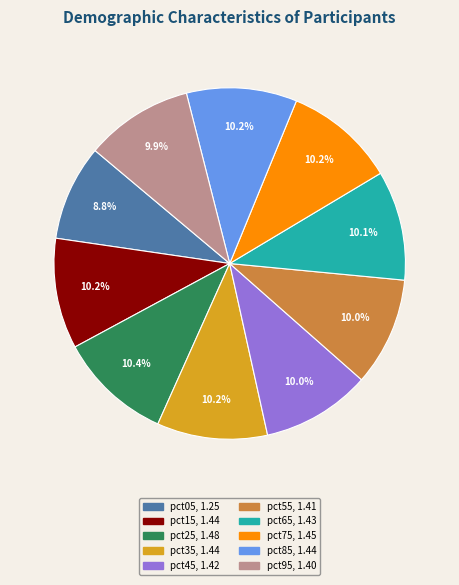

Between pct85 and pct05, which is larger?

pct85